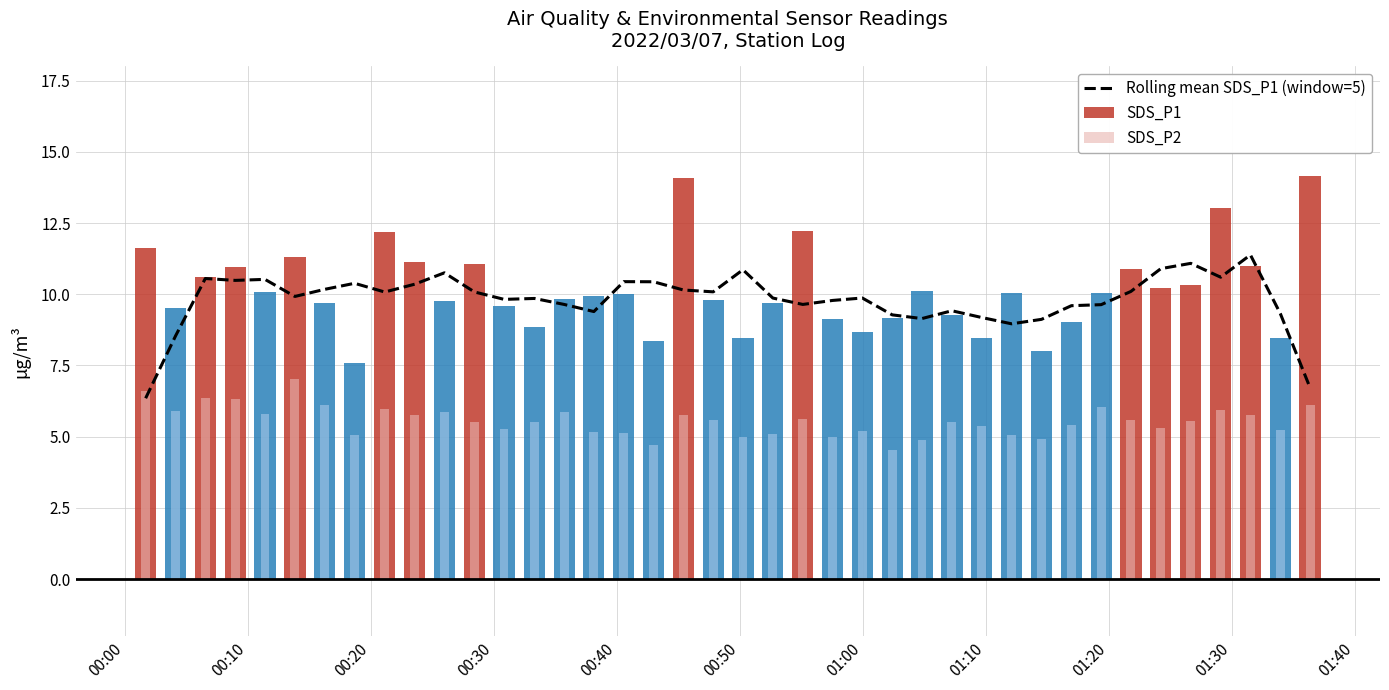

What is the average value?

9.8